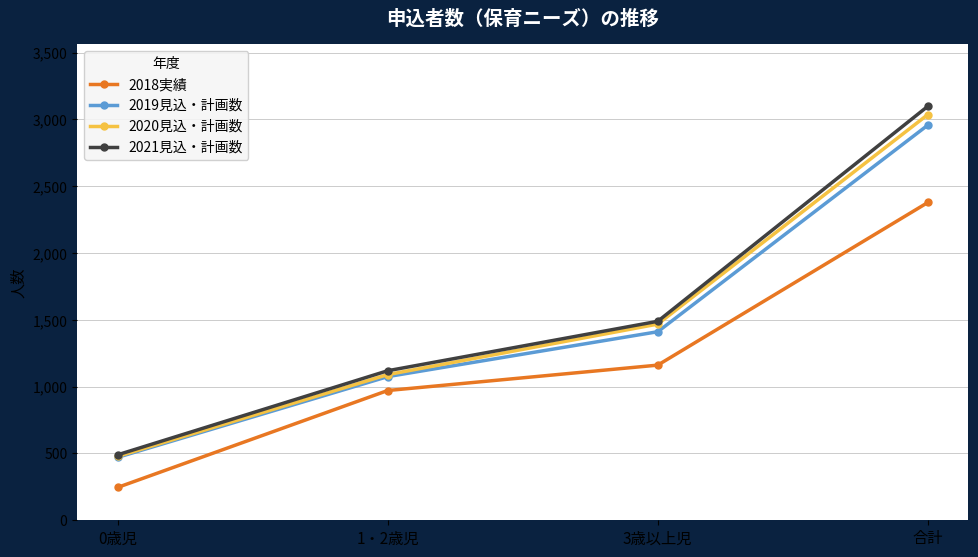

Read the 2020見込・計画数 value at 0歳児.

478